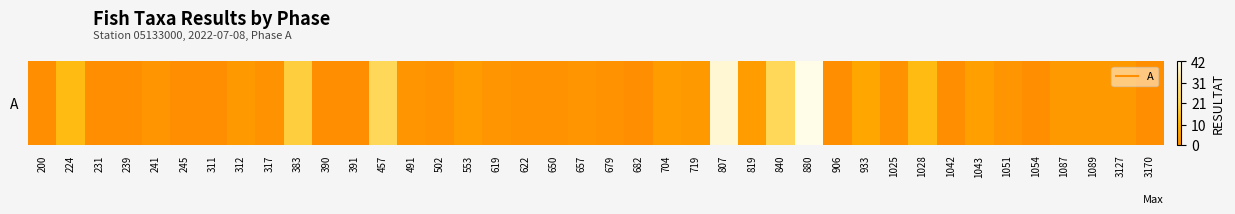

Rank the categories by value from lowest to highest.

200, 231, 239, 245, 311, 390, 391, 682, 906, 1042, 1054, 3170, 317, 502, 622, 650, 679, 1025, 241, 491, 619, 657, 1051, 312, 719, 1087, 1089, 3127, 553, 704, 819, 1043, 933, 224, 1028, 383, 457, 840, 807, 880